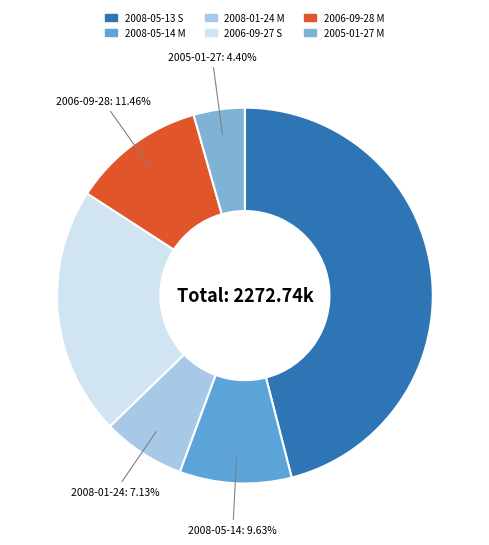

Count the number of slices in the pie.

6